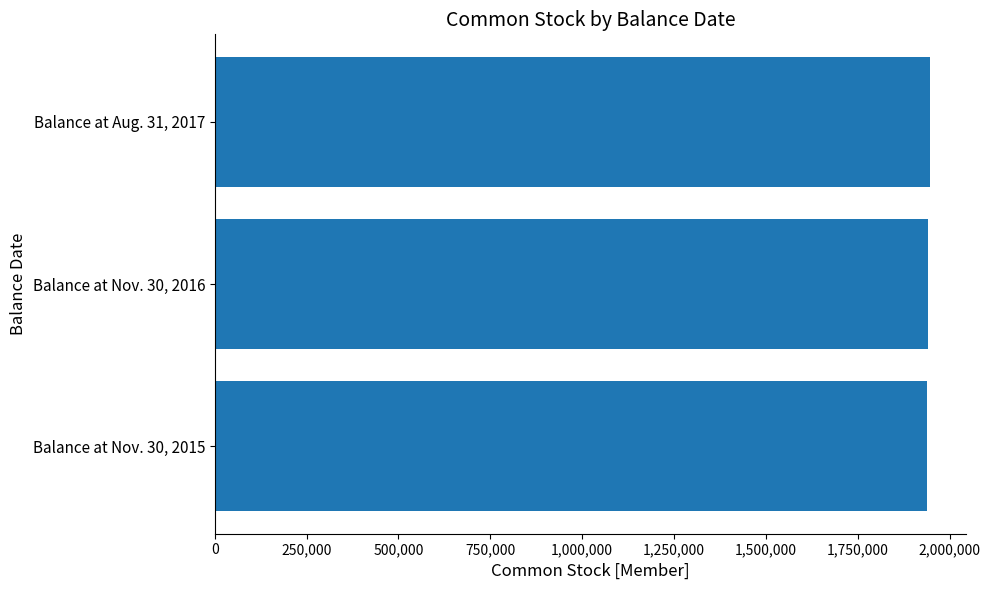

At which label is the value closest to 1943158?

Balance at Nov. 30, 2016